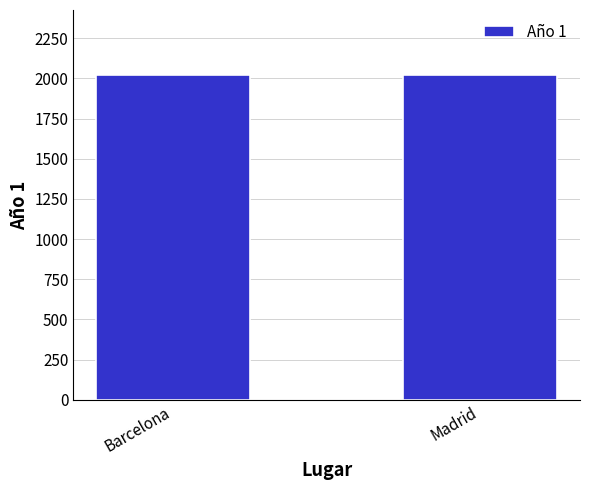

What is the value of the 2nd bar from the left?

2019